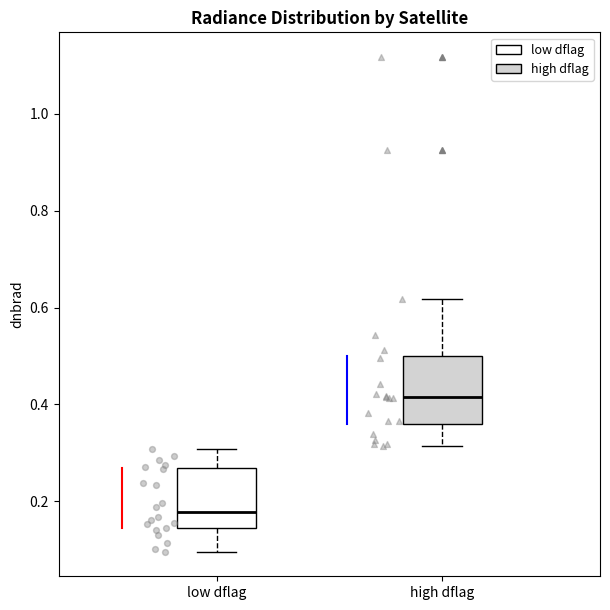

Reading left to right, transcribe this box plot: for each box, give where its median line is, the range the box spans, and where its two whiskers end, as read against the y-axis. The values are not printed on the chart, so give them approximately, as read against the axis.

low dflag: median 0.18, box 0.14 to 0.26, whiskers 0.10 to 0.30
high dflag: median 0.42, box 0.36 to 0.50, whiskers 0.32 to 0.62